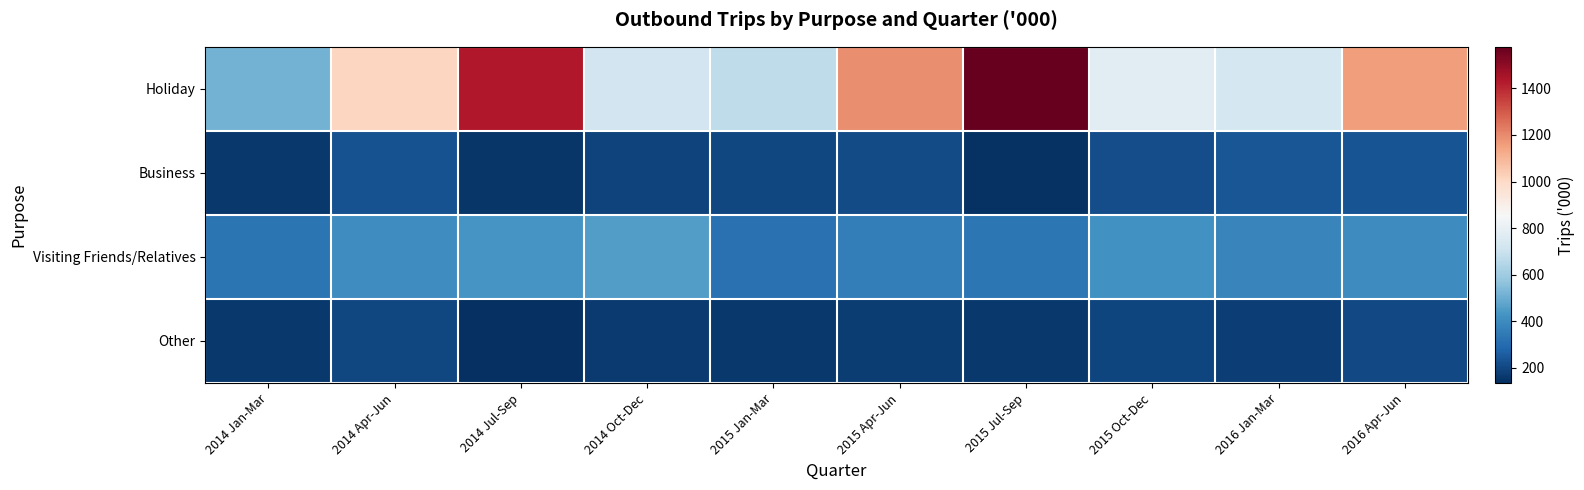

Reading left to right, extract all data points from this chart.

Holiday: 2014 Jan-Mar=516.5	2014 Apr-Jun=1009.7	2014 Jul-Sep=1433.4	2014 Oct-Dec=715.9	2015 Jan-Mar=674.3	2015 Apr-Jun=1190.6	2015 Jul-Sep=1579.0	2015 Oct-Dec=775.6	2016 Jan-Mar=726.9	2016 Apr-Jun=1161.1
Business: 2014 Jan-Mar=160.3	2014 Apr-Jun=227.4	2014 Jul-Sep=152.9	2014 Oct-Dec=188.8	2015 Jan-Mar=199.7	2015 Apr-Jun=209.5	2015 Jul-Sep=144.2	2015 Oct-Dec=213.2	2016 Jan-Mar=238.7	2016 Apr-Jun=233.0
Visiting Friends/Relatives: 2014 Jan-Mar=327.8	2014 Apr-Jun=405.5	2014 Jul-Sep=433.0	2014 Oct-Dec=453.8	2015 Jan-Mar=317.6	2015 Apr-Jun=357.3	2015 Jul-Sep=335.7	2015 Oct-Dec=419.3	2016 Jan-Mar=378.4	2016 Apr-Jun=404.5
Other: 2014 Jan-Mar=158.3	2014 Apr-Jun=196.8	2014 Jul-Sep=134.1	2014 Oct-Dec=163.1	2015 Jan-Mar=158.6	2015 Apr-Jun=168.3	2015 Jul-Sep=158.6	2015 Oct-Dec=192.1	2016 Jan-Mar=179.0	2016 Apr-Jun=203.5